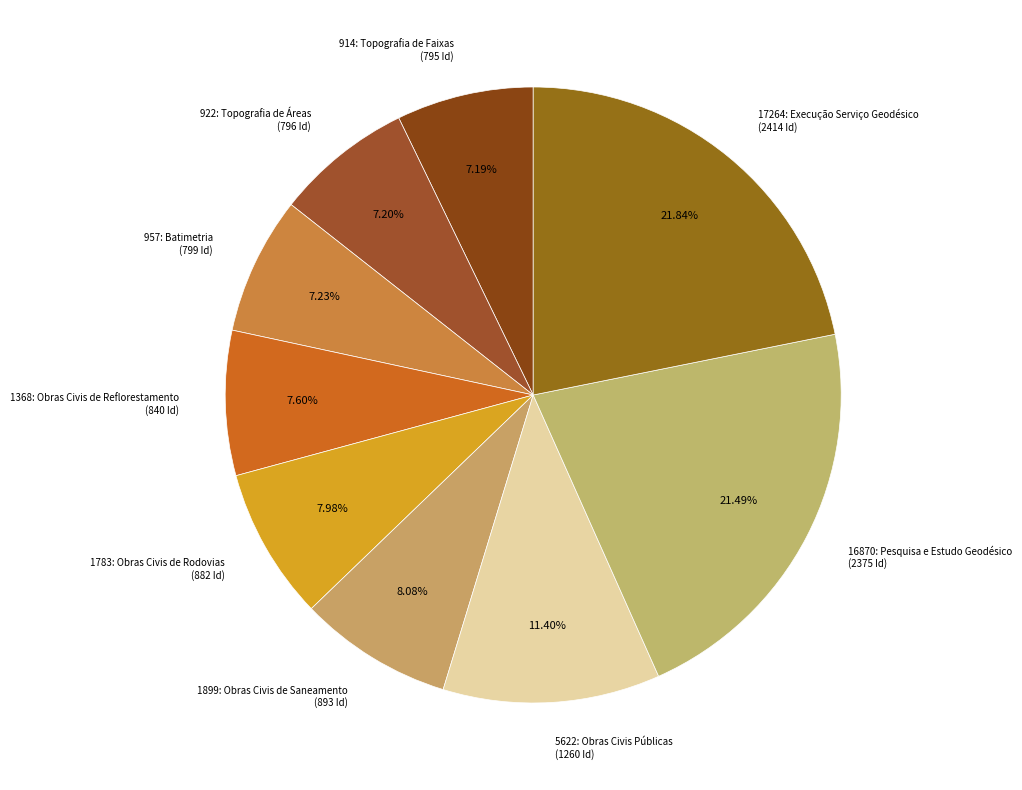

Is the sum of 1368: Obras Civis de Reflorestamento (840 Id) and 16870: Pesquisa e Estudo Geodésico (2375 Id) greater than half?

No